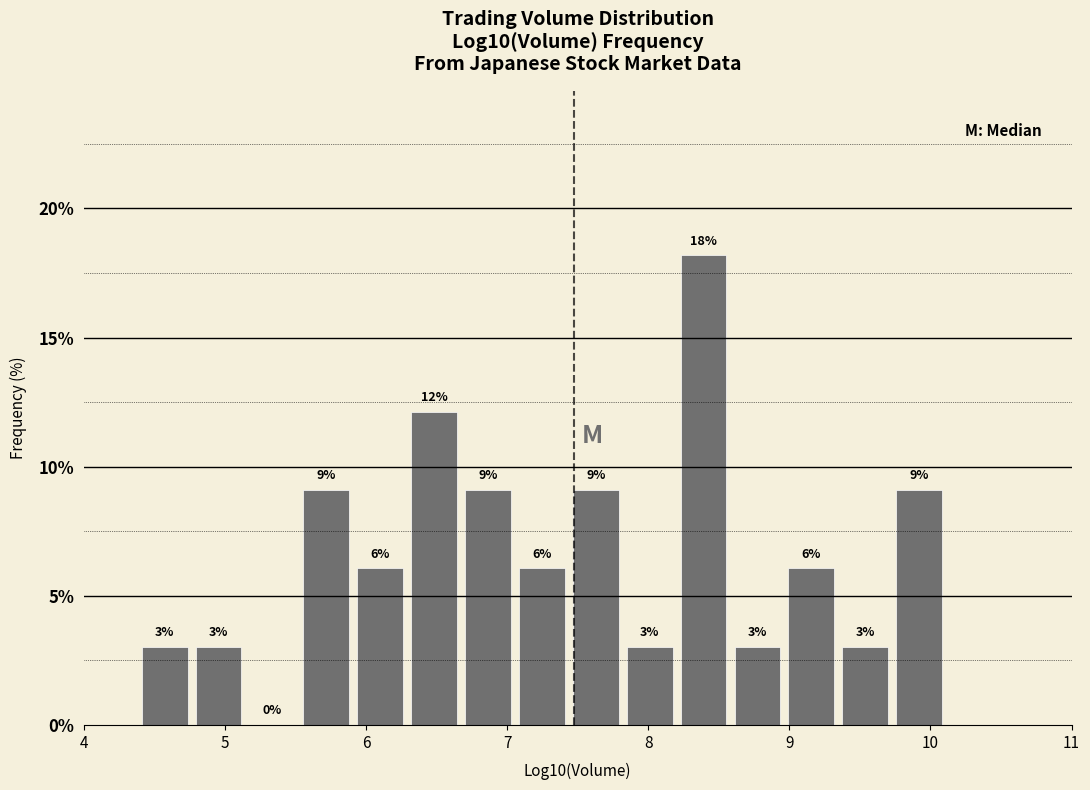

Around what value on the x-axis is the tallest bar? Give the approximate position of its centre, as read against the axis.

8.4